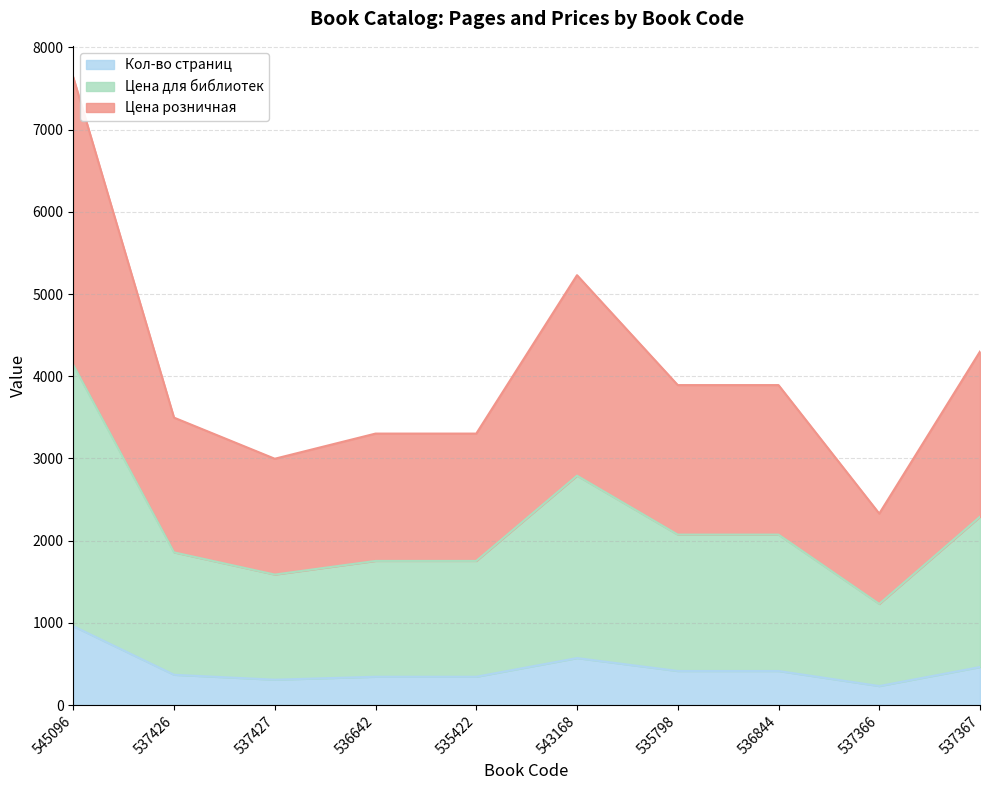

At which label does Цена розничная first exceed 2073?

545096